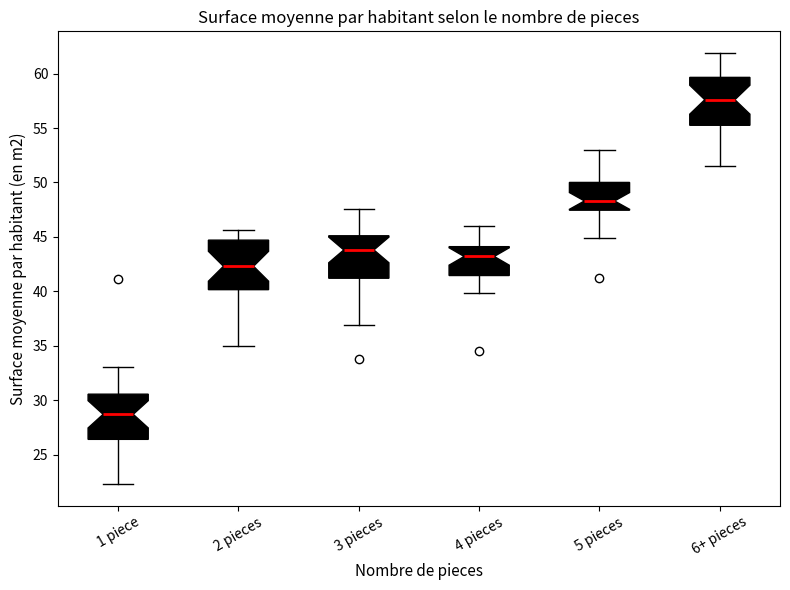

Where does the median line of the box for 6+ pieces sit on the y-axis? The values are not printed on the chart, so give them approximately, as read against the axis.

57.5